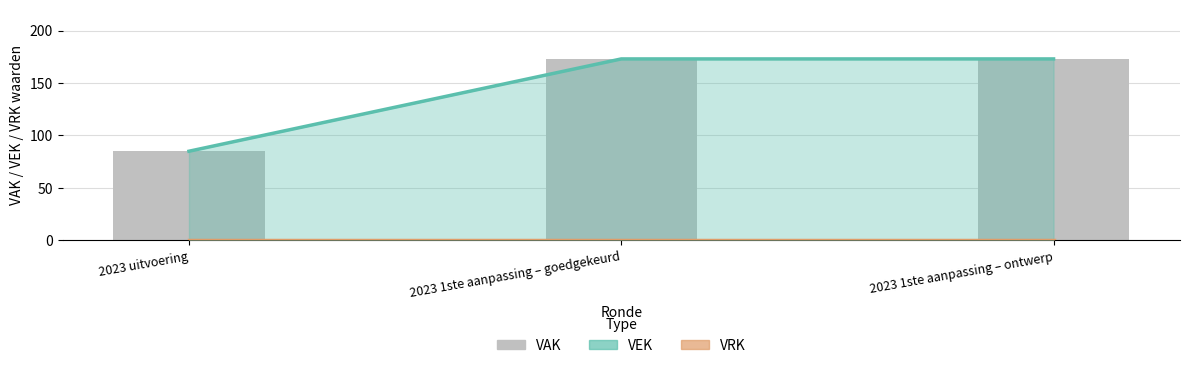

Where is the data nearest to the value 129?

2023 uitvoering